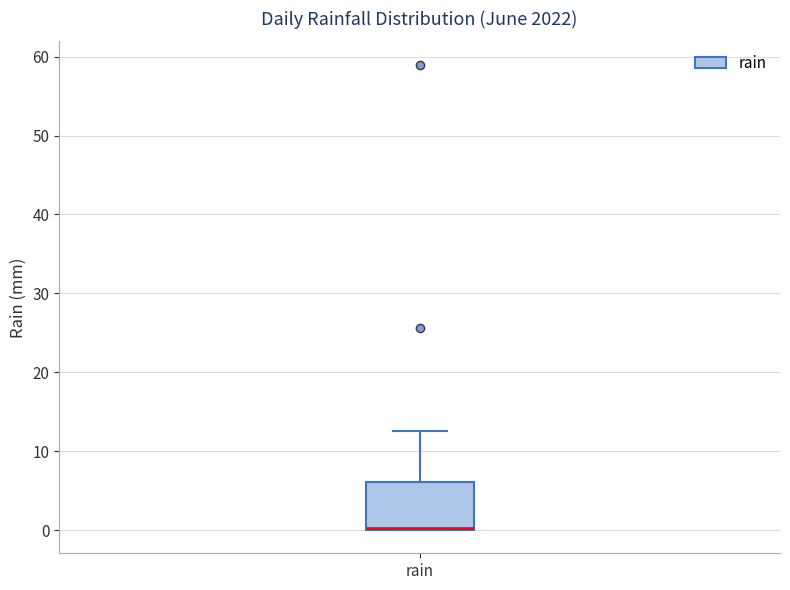

Transcribe this box plot: give where the median line is, the range the box spans, and where the two whiskers end, as read against the y-axis. The values are not printed on the chart, so give them approximately, as read against the axis.

median 0 (just above the box's lower edge), box 0 to 6, whiskers 0 to 13